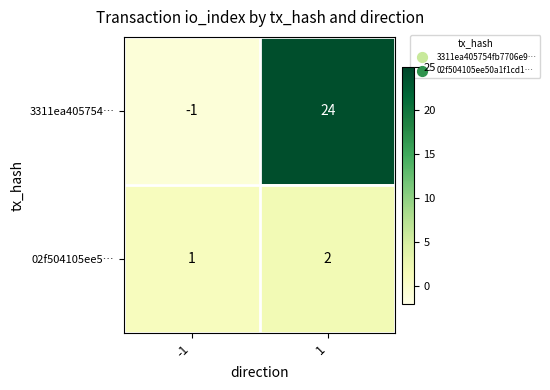

What is the difference between the highest and lowest values at -1?

2